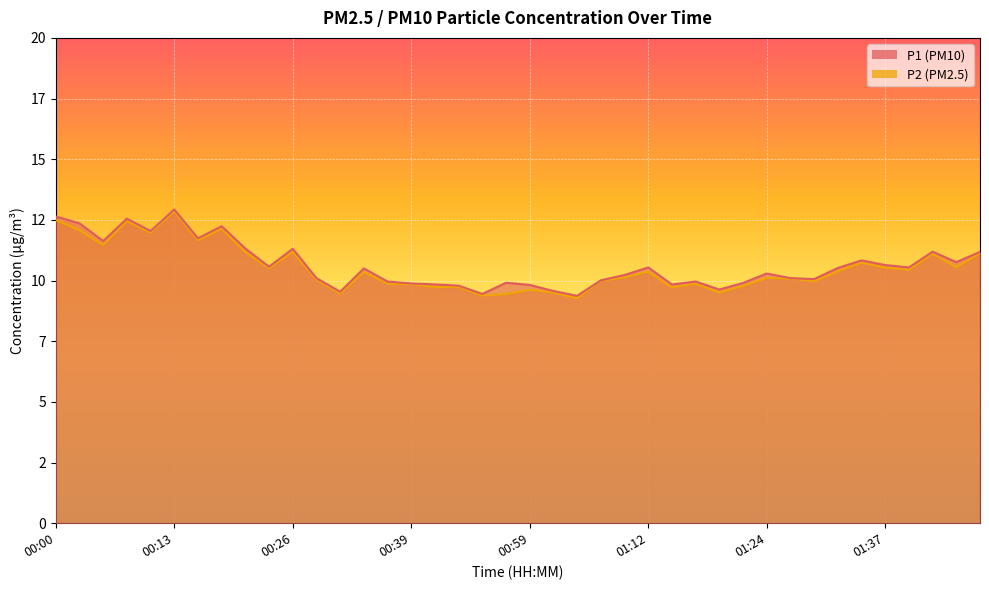

Between 01:17 and 01:32, which is larger?

01:32